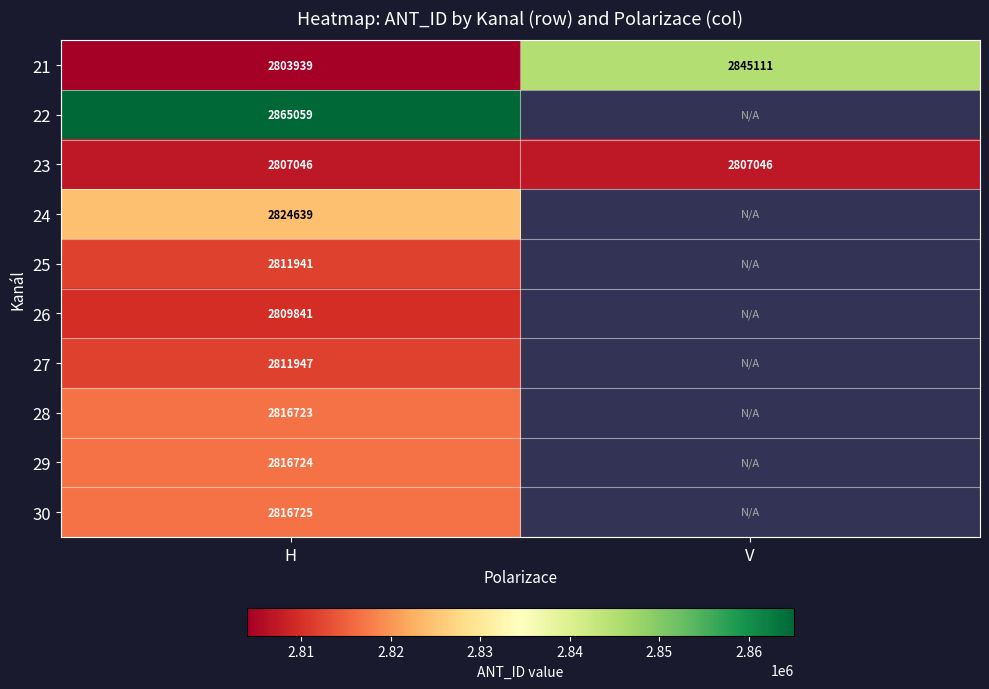

Is the value of 21 at V greater than the value of 23 at H?

Yes